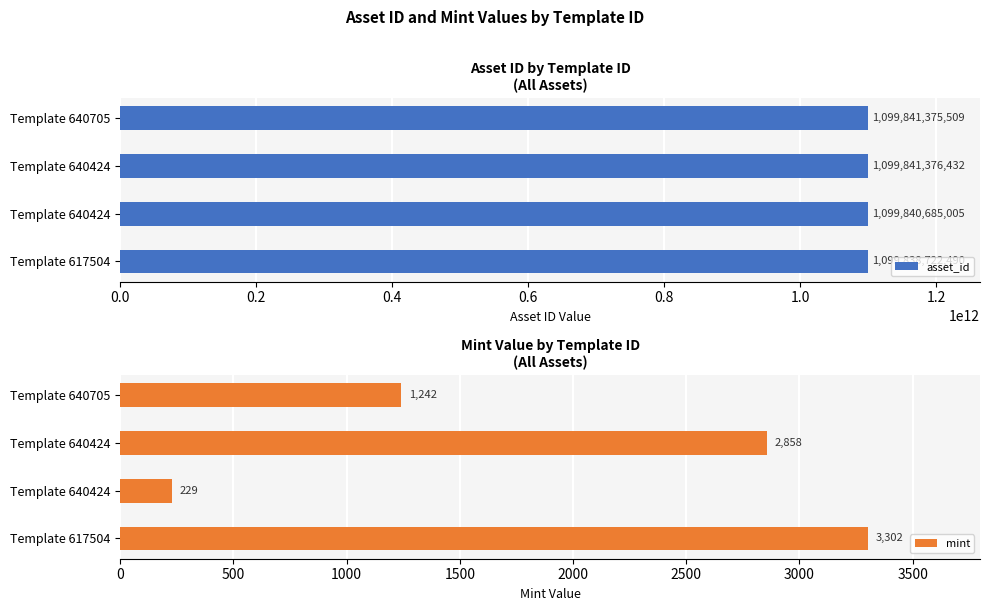

How many data points in asset_id are less than 1099841375509?

2